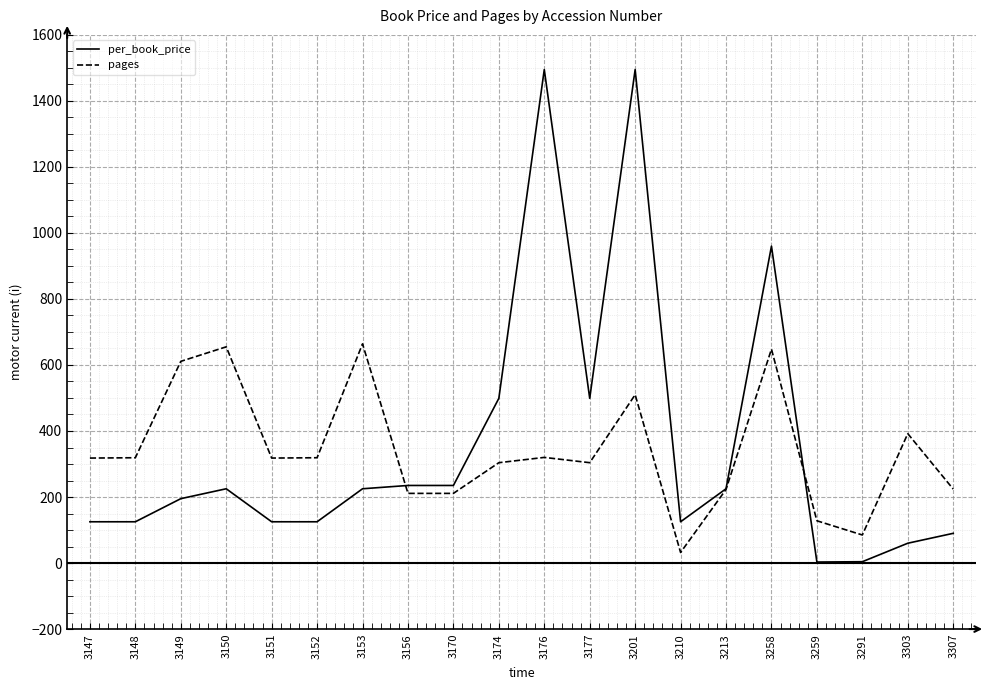

What is the spread (max minus min) of values at 3153?

439